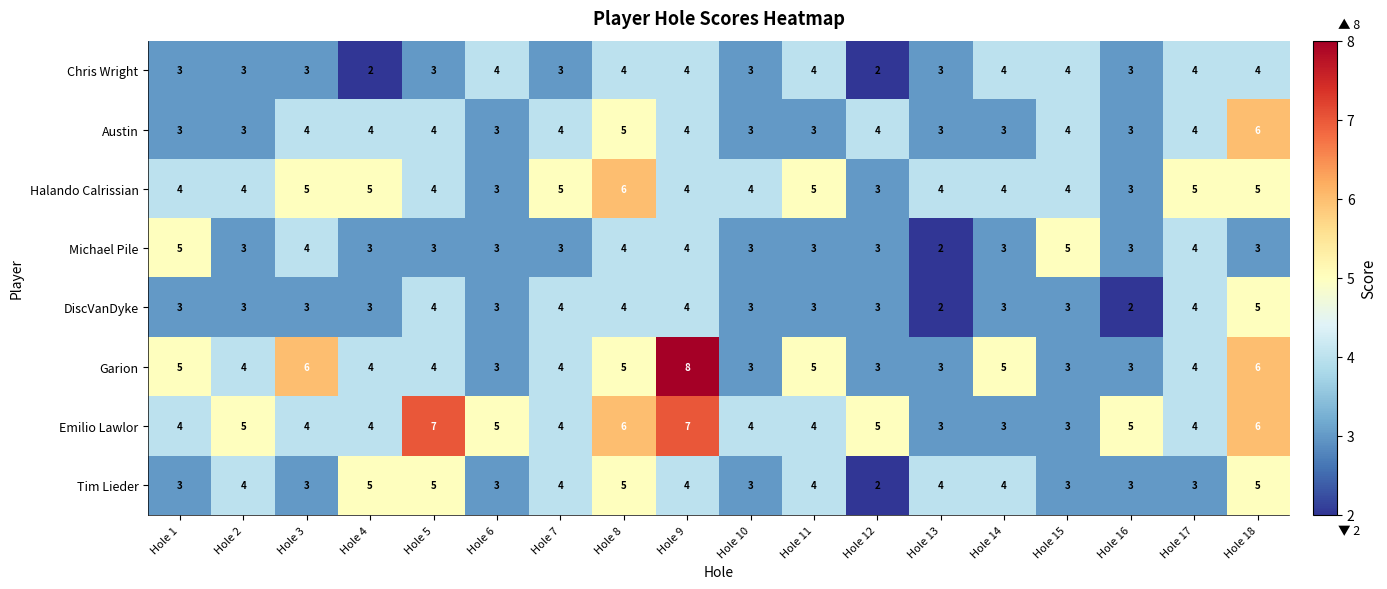

How many distinct data groups are displayed?

8